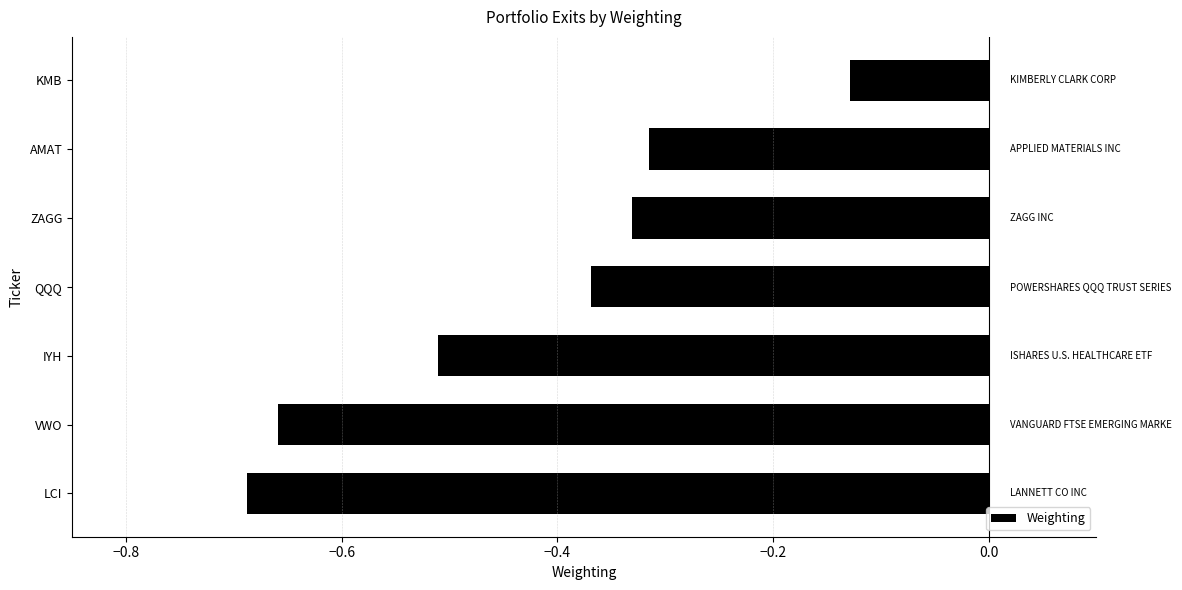

The chart shows a value of -0.2 at QQQ. True or false?

False